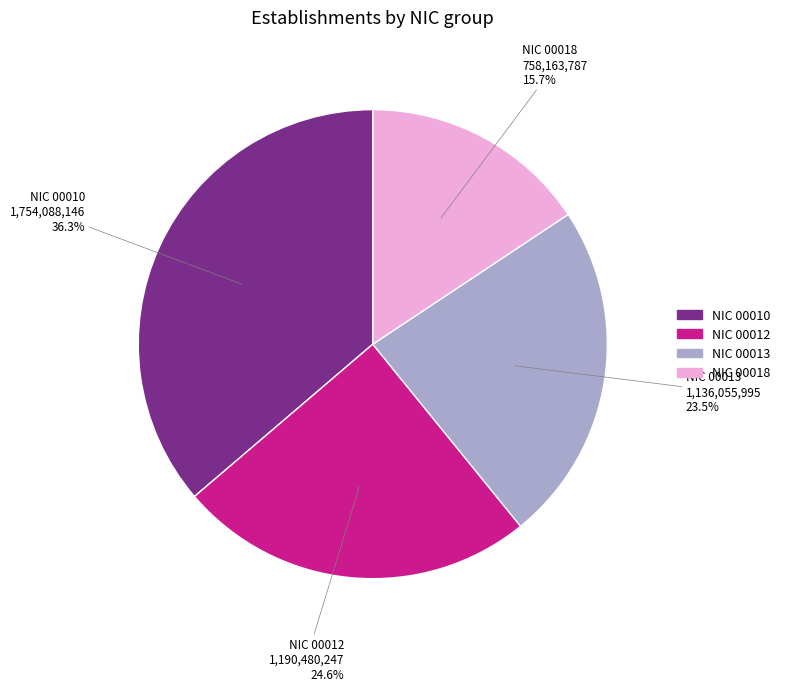

Is there a majority slice in this chart?

No